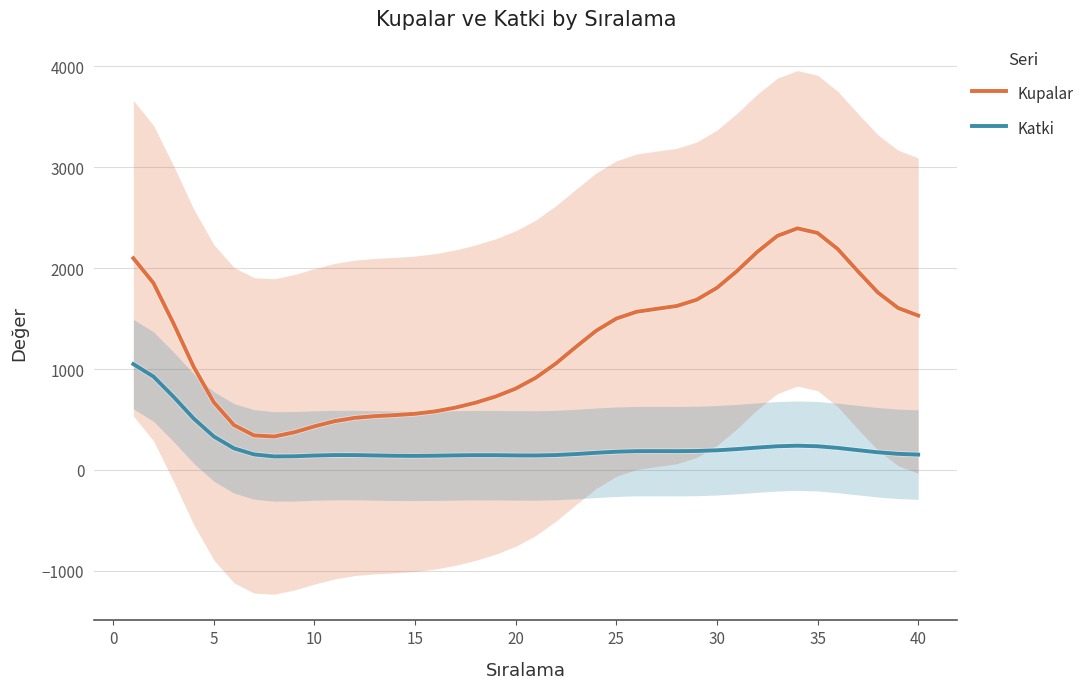

True or false: Katki and Kupalar cross at least once.

False